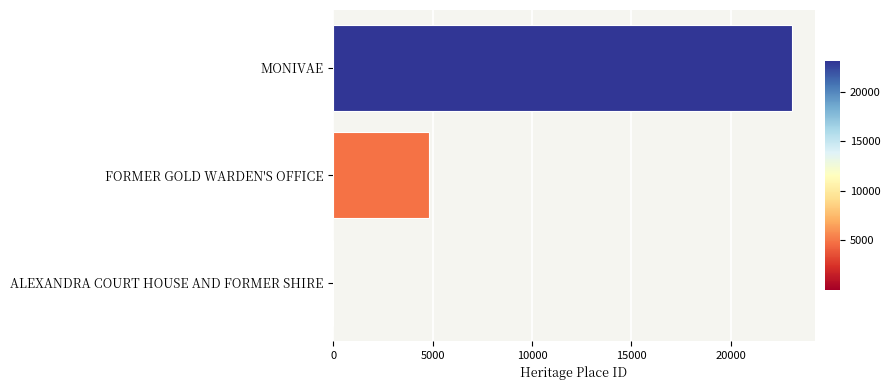

Where is the data nearest to the value 11538?

FORMER GOLD WARDEN'S OFFICE